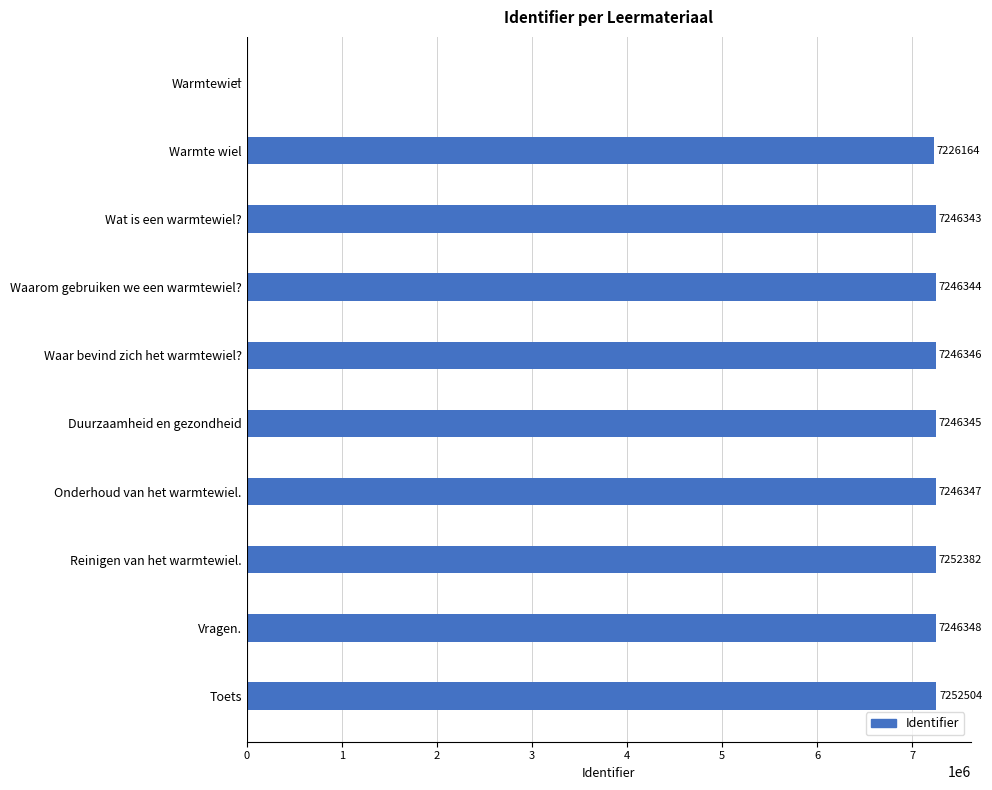

True or false: the data shows 9762267 at Waarom gebruiken we een warmtewiel?.

False